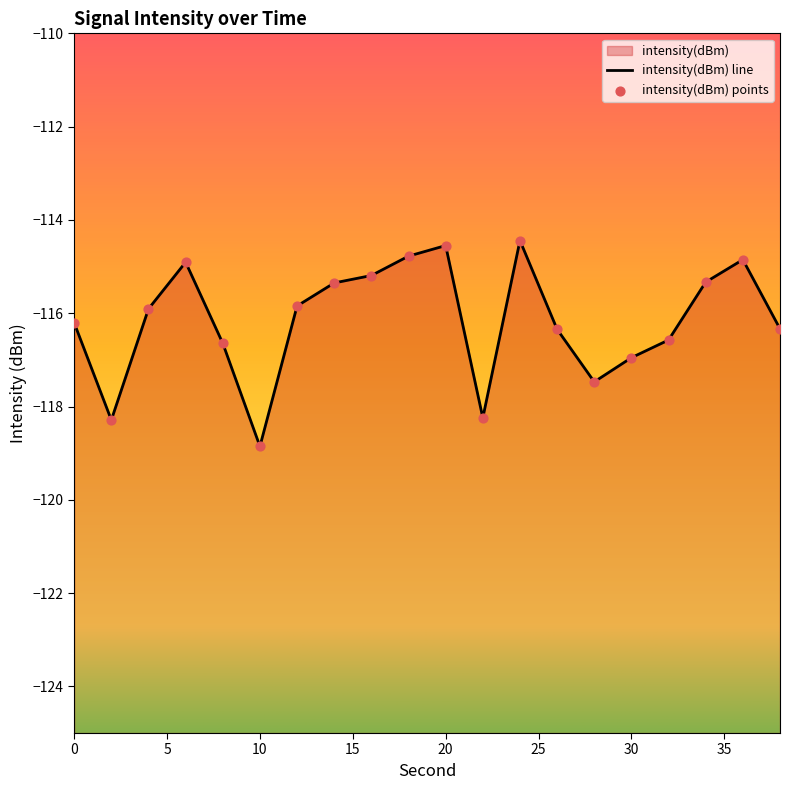

Between 14 and 30, which is larger?

14